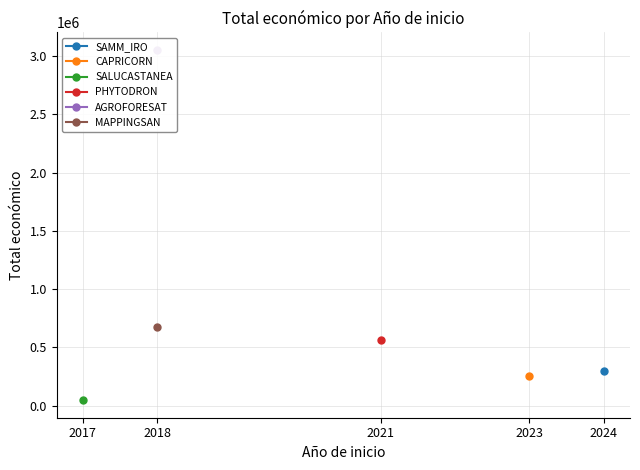

True or false: SAMM_IRO and MAPPINGSAN cross at least once.

False